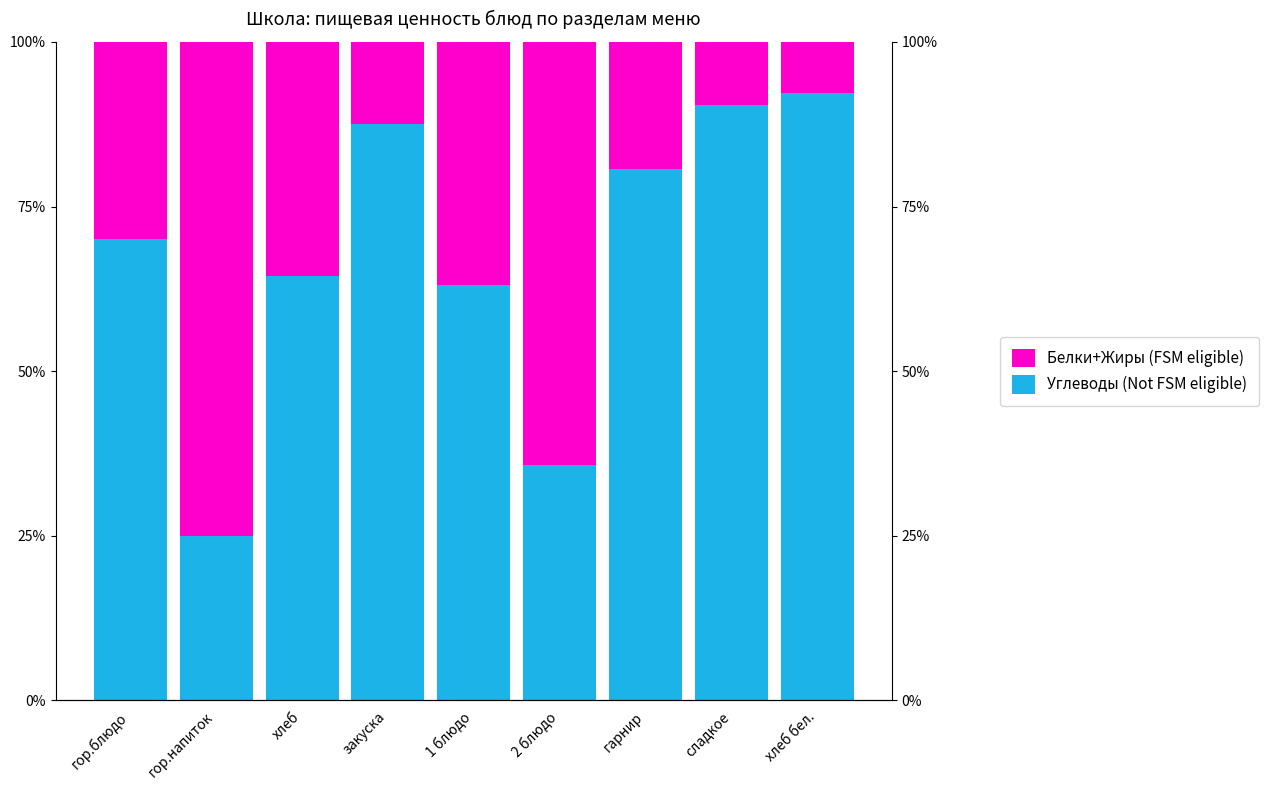

Reading left to right, transcribe all the data shown in this chart.

Углеводы (Not FSM eligible): 70.0	25.0	64.4	87.5	63.2	35.7	80.6	90.5	92.3
Белки+Жиры (FSM eligible): 30.0	75.0	35.6	12.5	36.8	64.3	19.4	9.5	7.7